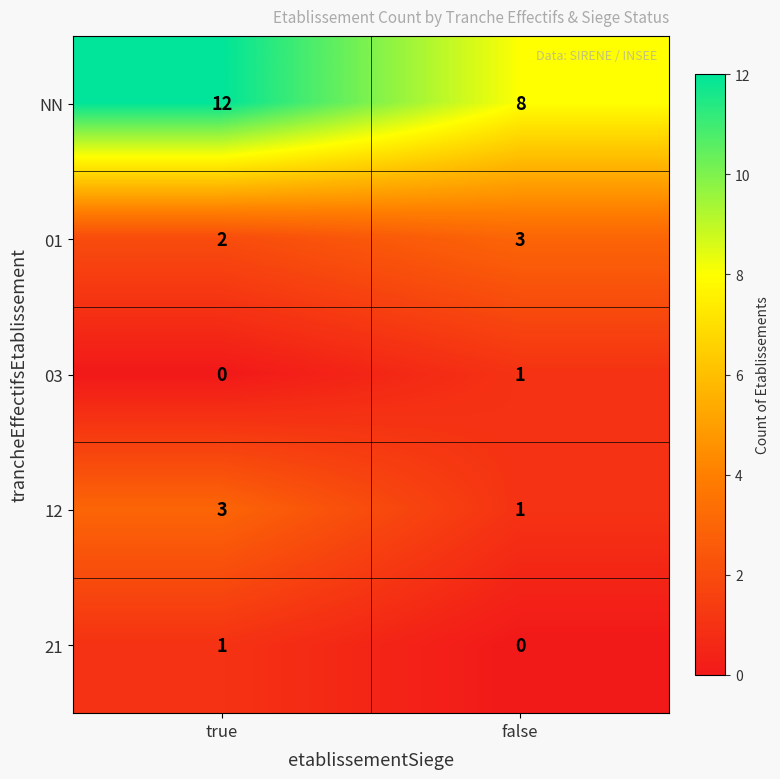

Reading right to left, extract all data points from this chart.

NN: false=8	true=12
01: false=3	true=2
03: false=1	true=0
12: false=1	true=3
21: false=0	true=1